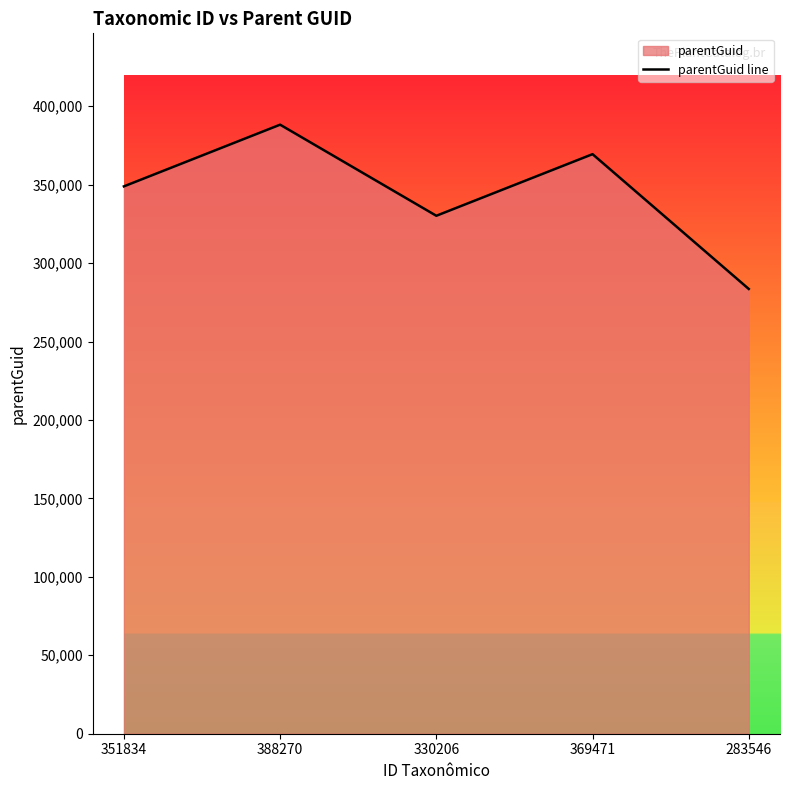

What is the minimum value shown in the chart?

283545